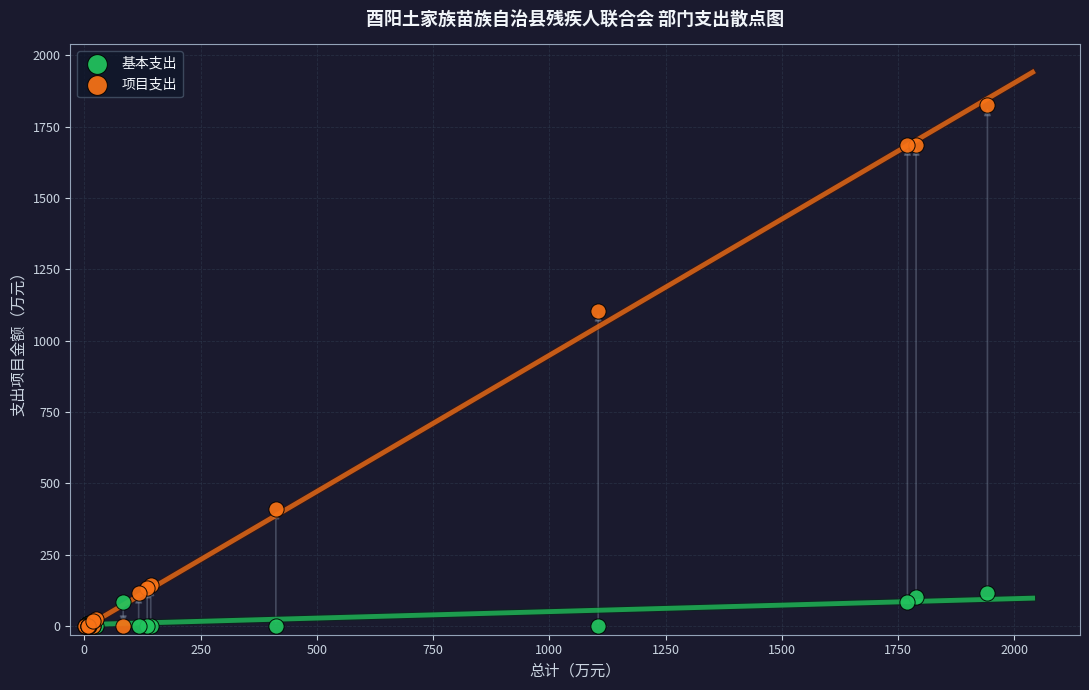

Across all series, what Y value is closest to 912?

1105.0